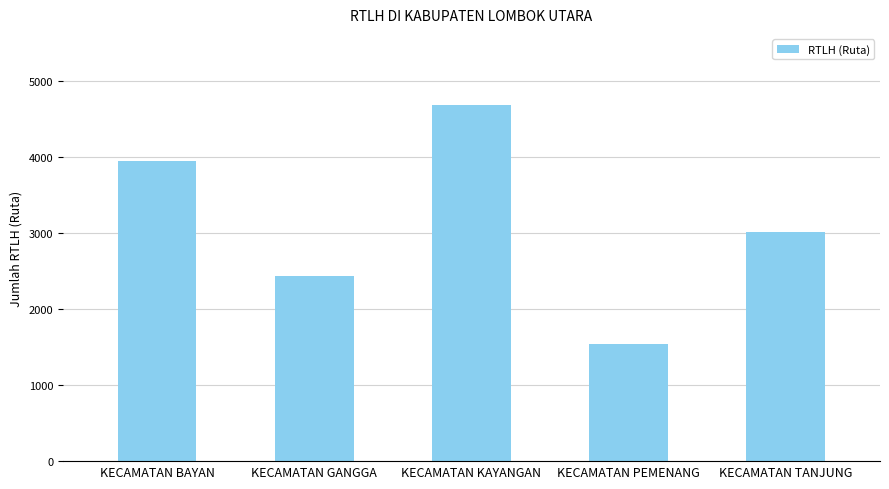

What is the minimum value shown in the chart?

1543